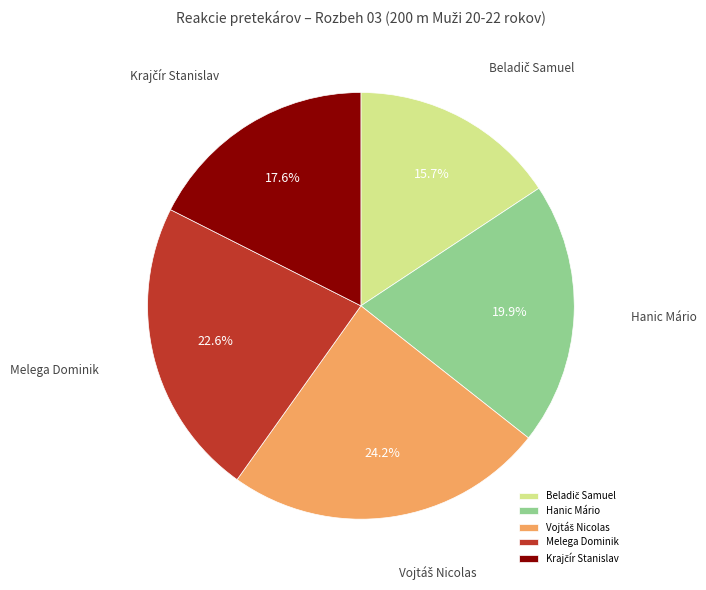

Does Melega Dominik account for over 50% of the chart?

No